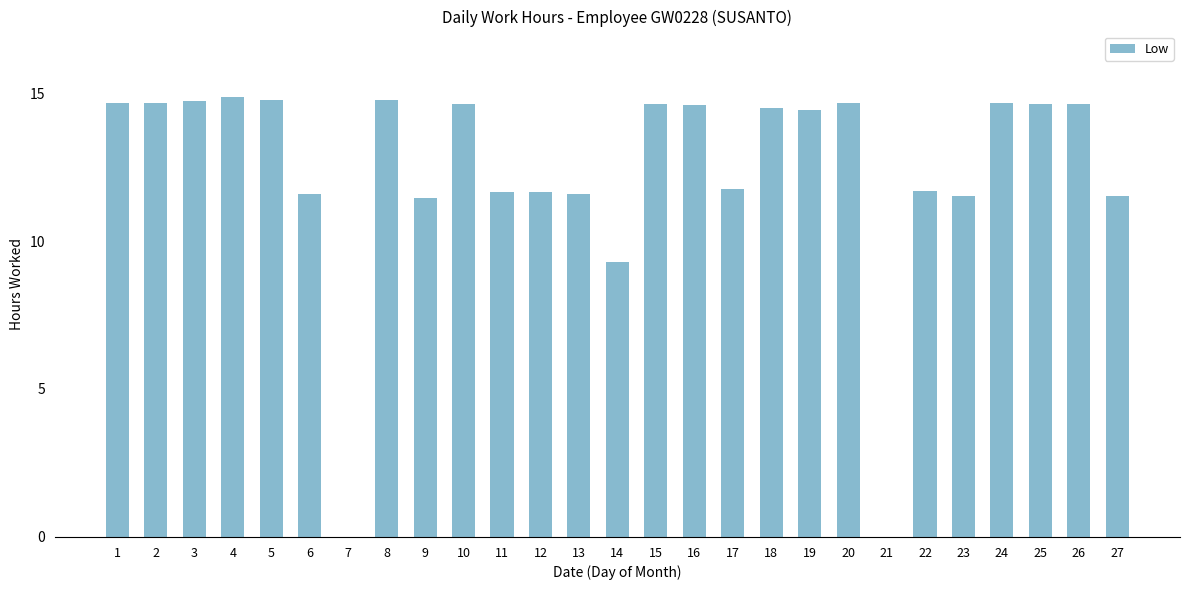

True or false: the data shows 5.2 at 21.

False